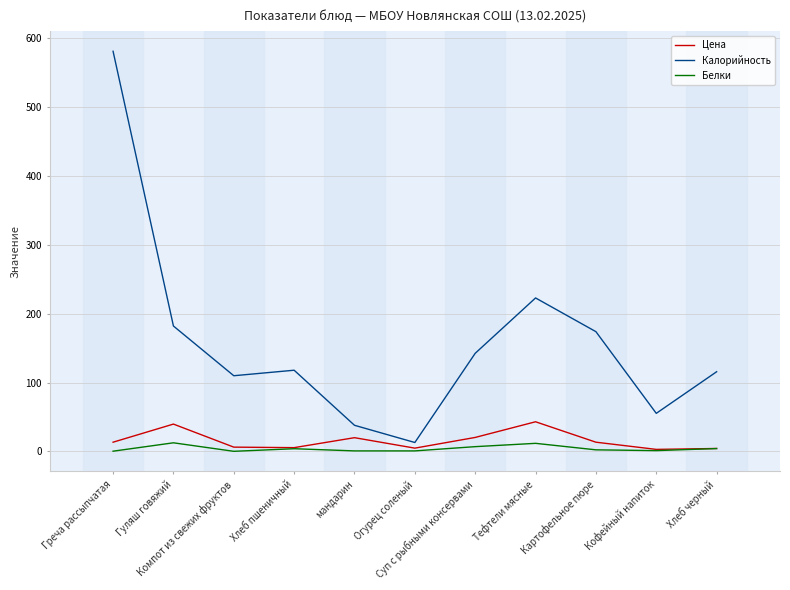

Which series has the largest total across all categories?

Калорийность